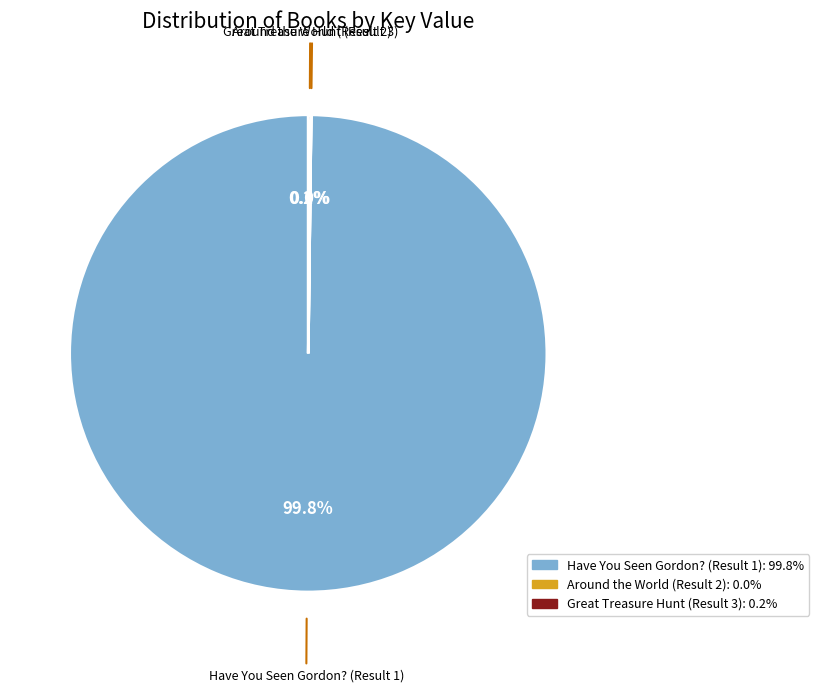

How much of the chart is everything except Have You Seen Gordon? (Result 1)?

0.2%